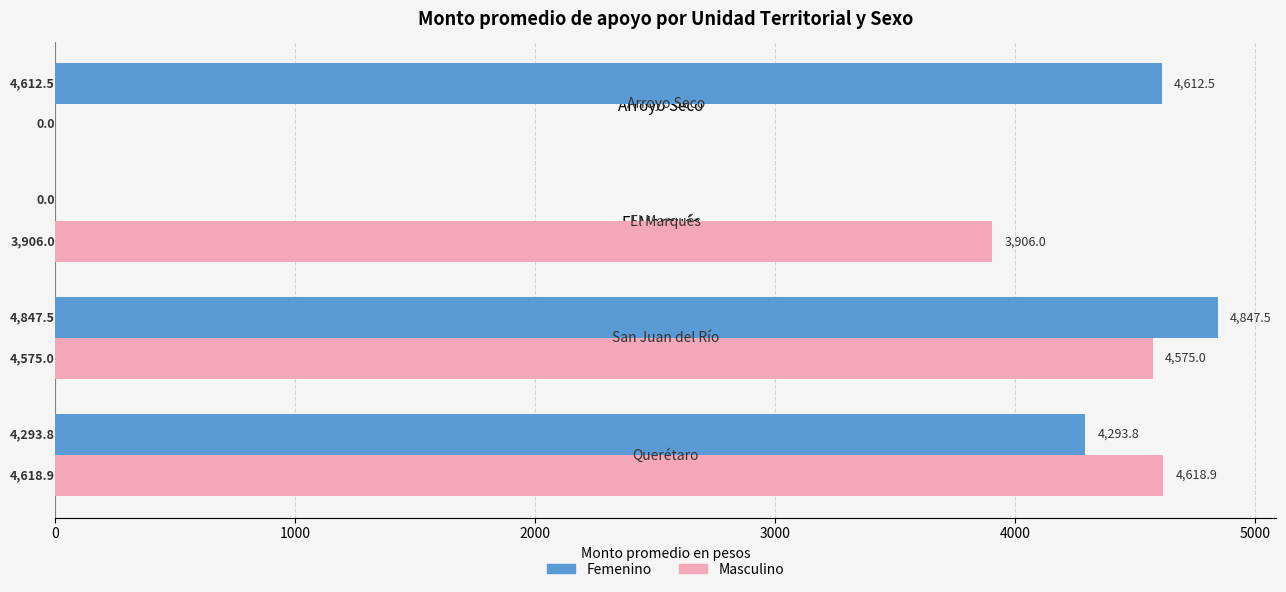

What is the total value across all series at Arroyo Seco?

4612.5